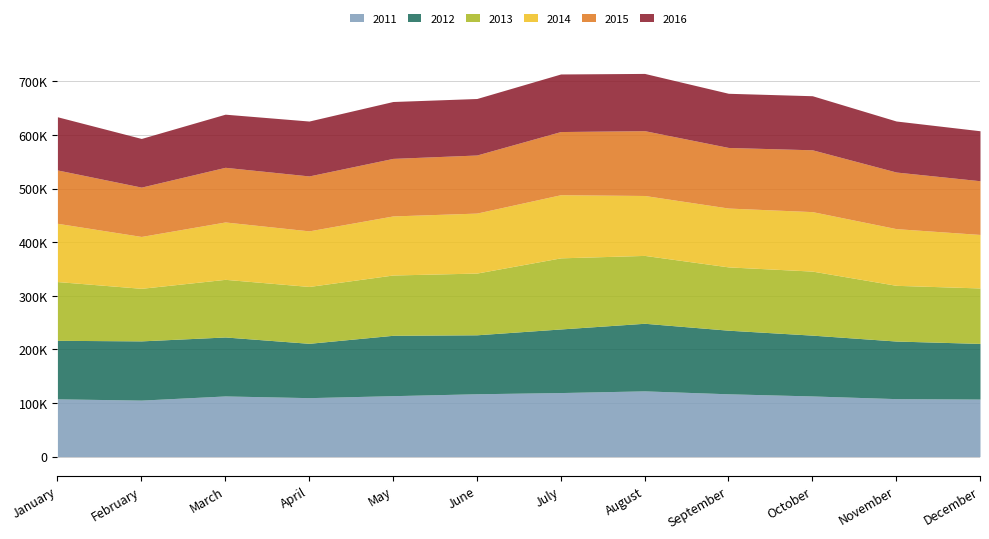

True or false: 2015 and 2013 intersect in this chart.

True